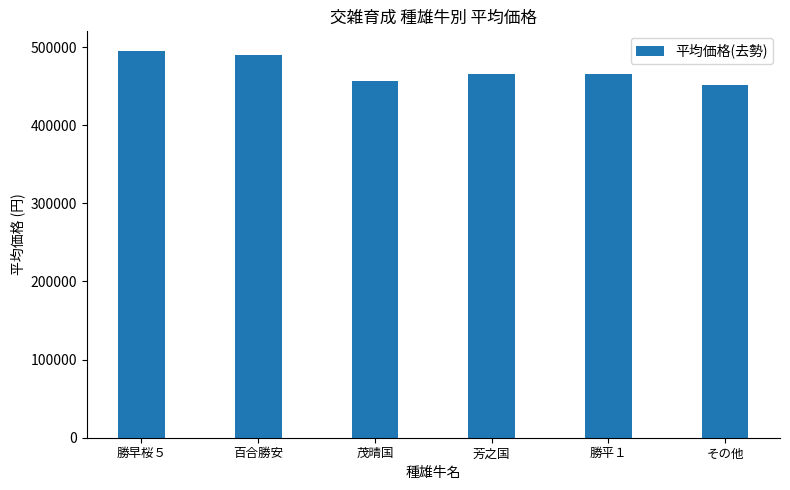

Which category has the highest value across all series?

勝早桜５